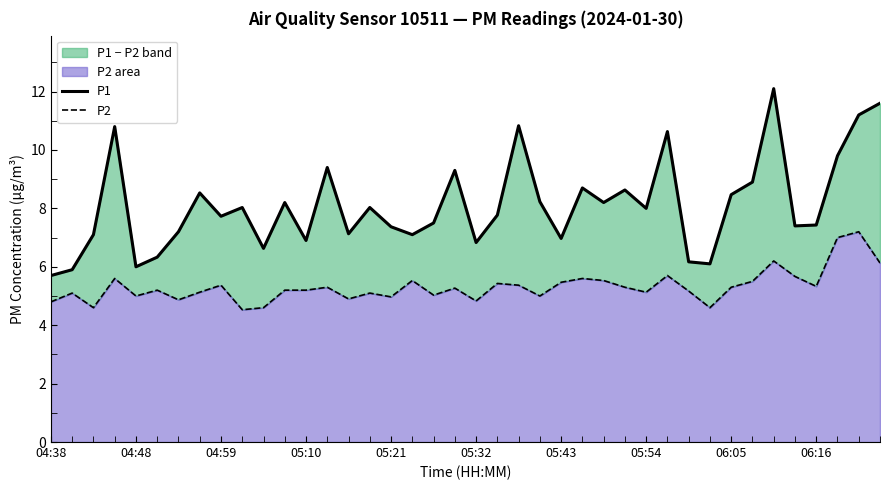

What is the sum of all P1 values?

324.8